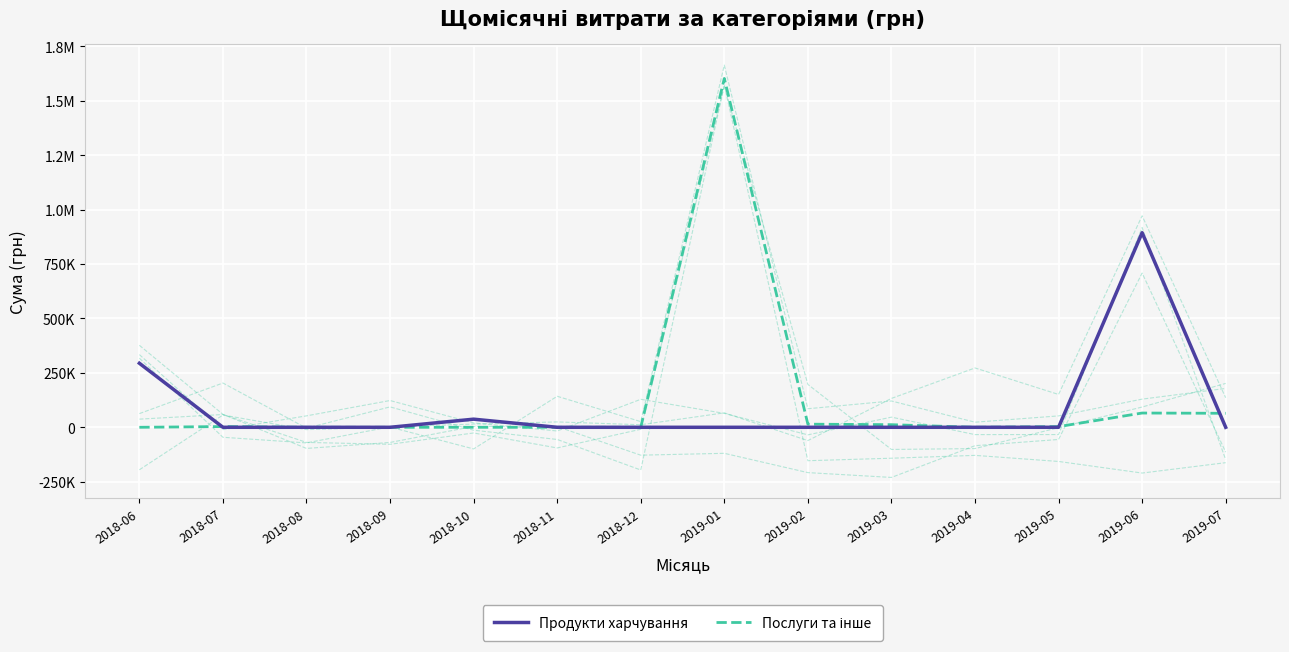

Is it true that Послуги та інше equals 109180.8 at 2019-07?

False